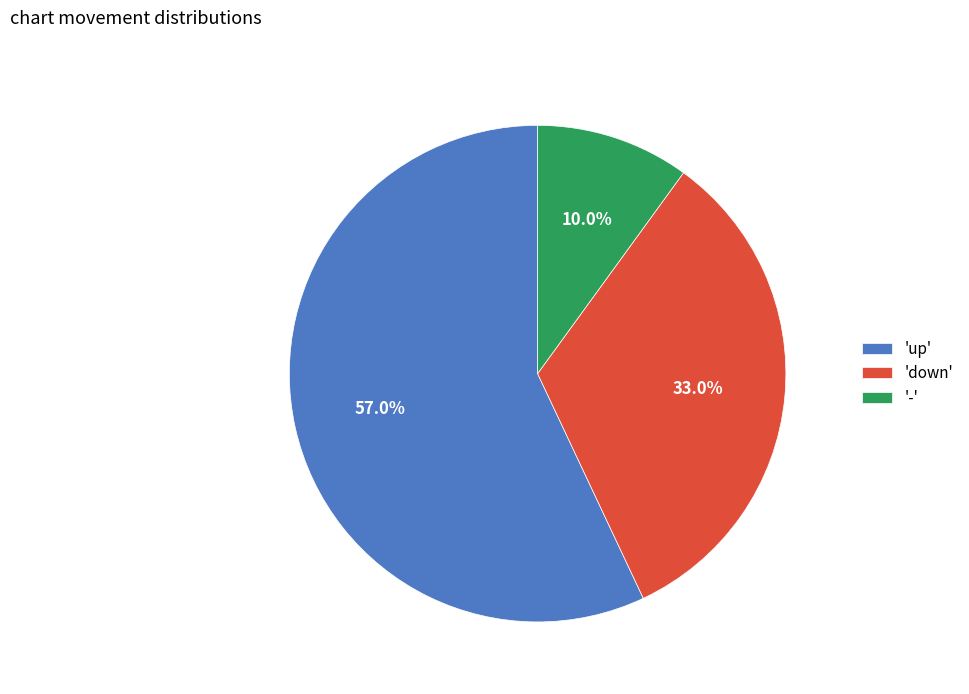

What is the ratio of the value at 'up' to the value at '-'?

5.7